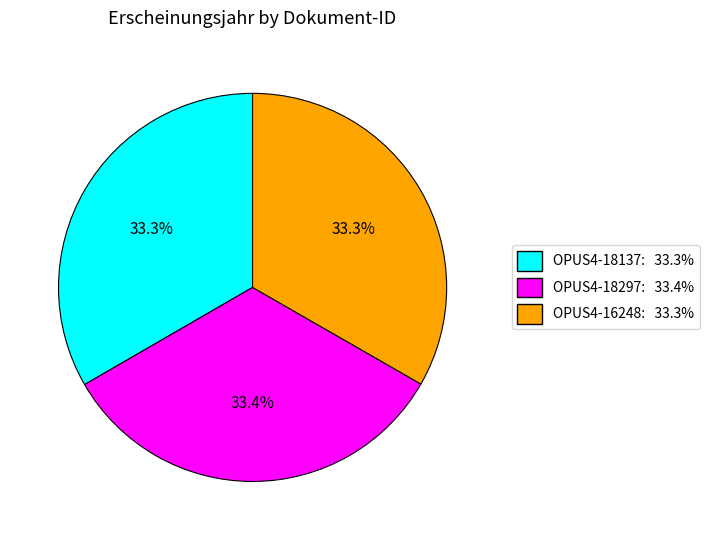

What is the ratio of the value at OPUS4-16248: 33.3% to the value at OPUS4-18297: 33.4%?

1.0